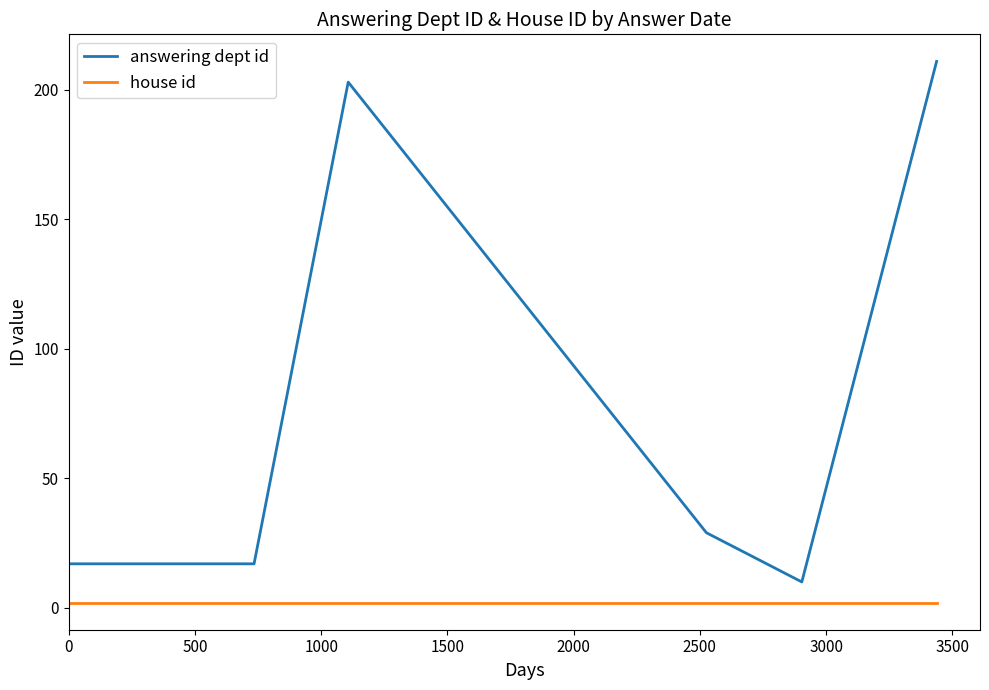

What is the smallest value displayed?

2